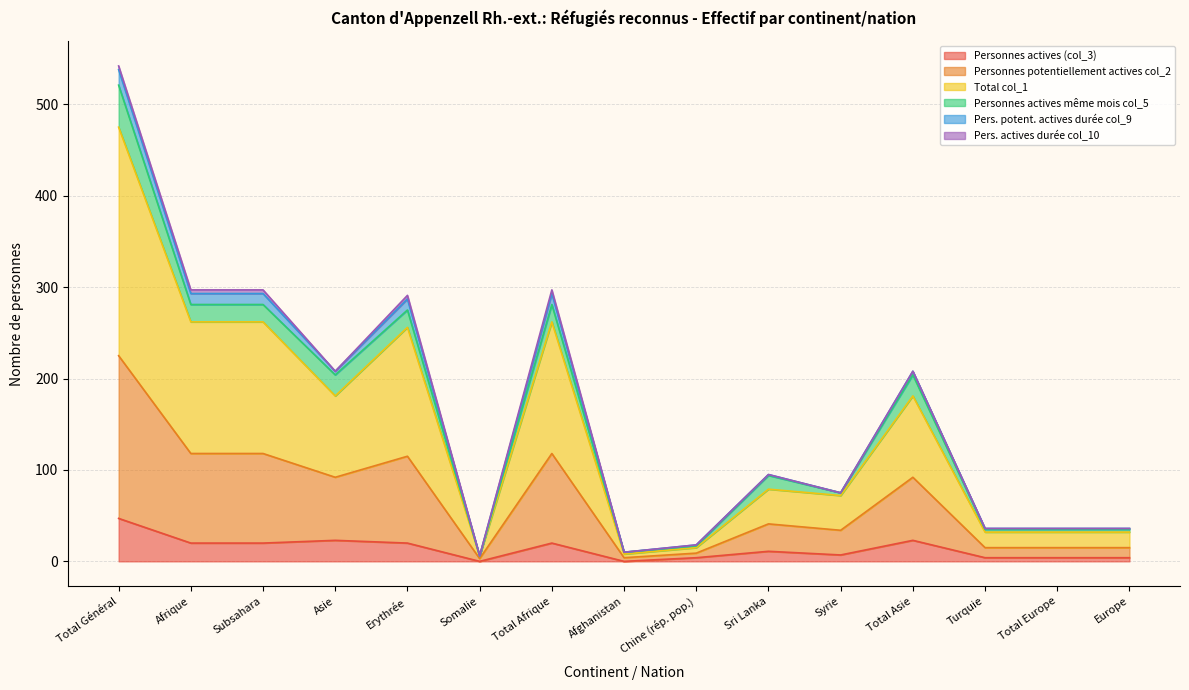

Which category has the highest value in the Total col_1 series?

Total Général